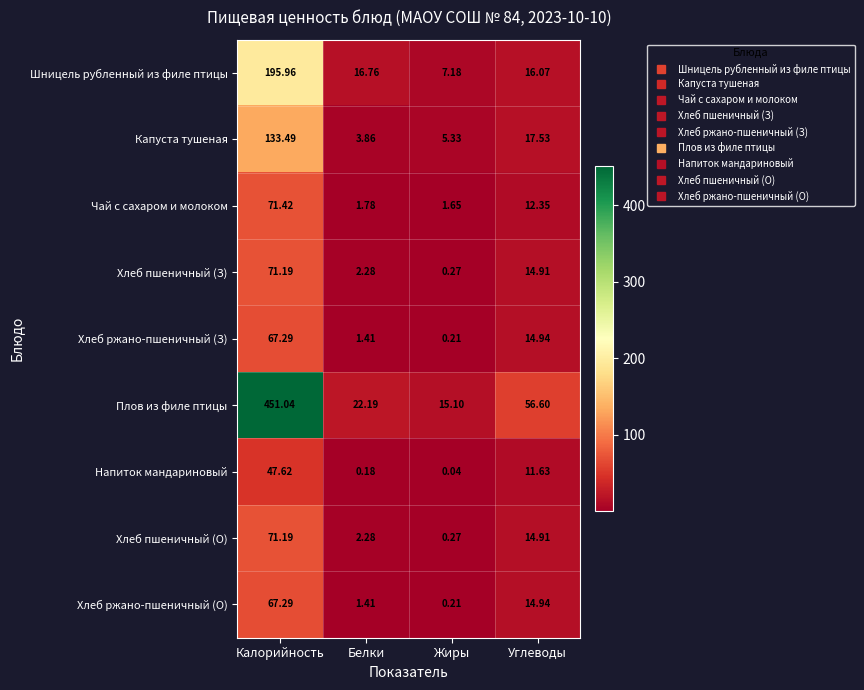

Which series has the largest total across all categories?

Плов из филе птицы